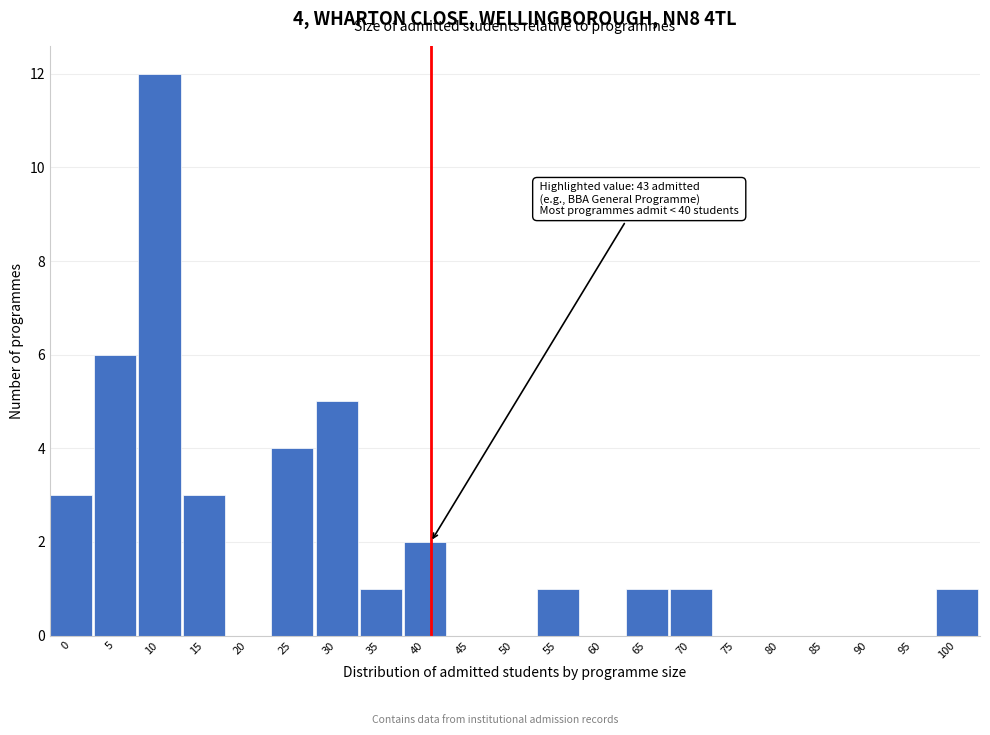

Reading left to right, list all the values displayed in this chart.

0=3	5=6	10=12	15=3	20=0	25=4	30=5	35=1	40=2	45=0	50=0	55=1	60=0	65=1	70=1	75=0	80=0	85=0	90=0	95=0	100=1